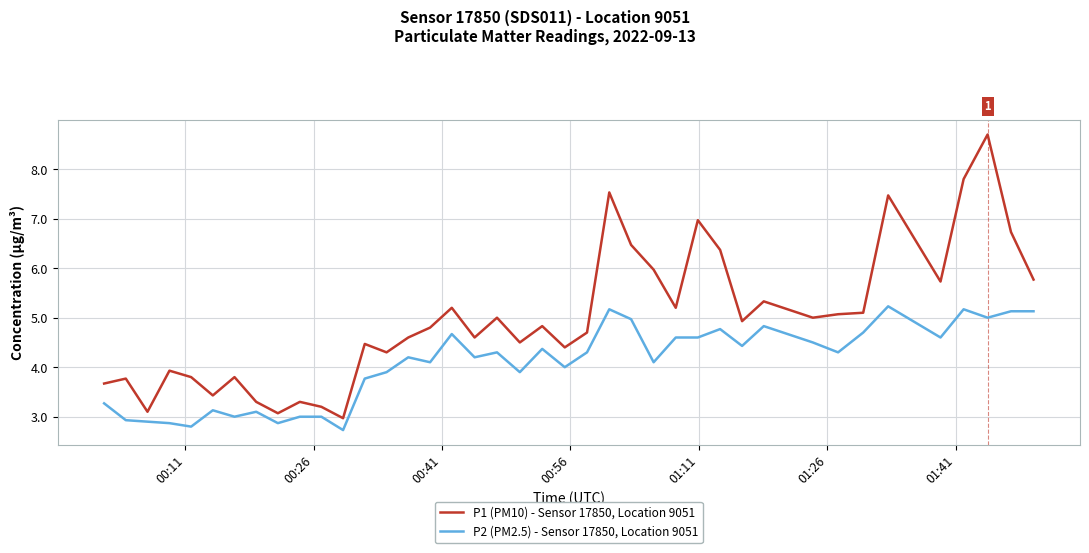

What is the difference between the maximum and minimum values in the P1 (PM10) - Sensor 17850, Location 9051 series?

5.7